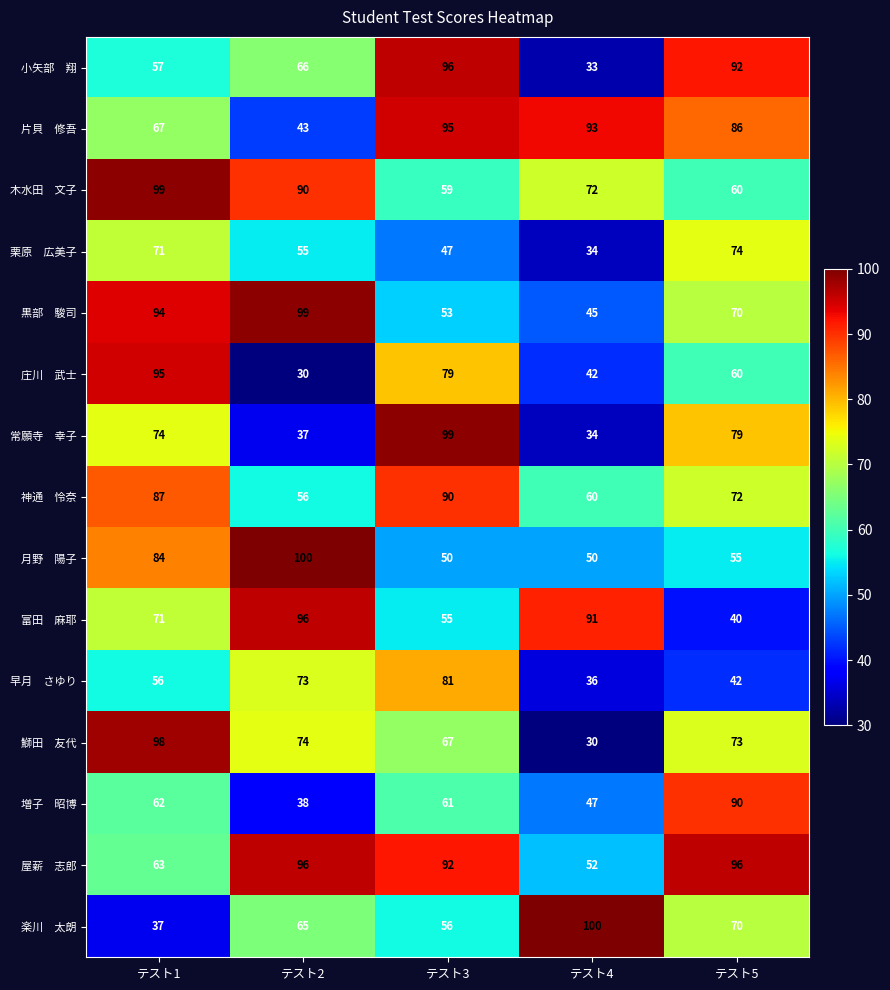

What is the difference between the highest and lowest values at テスト1?

62